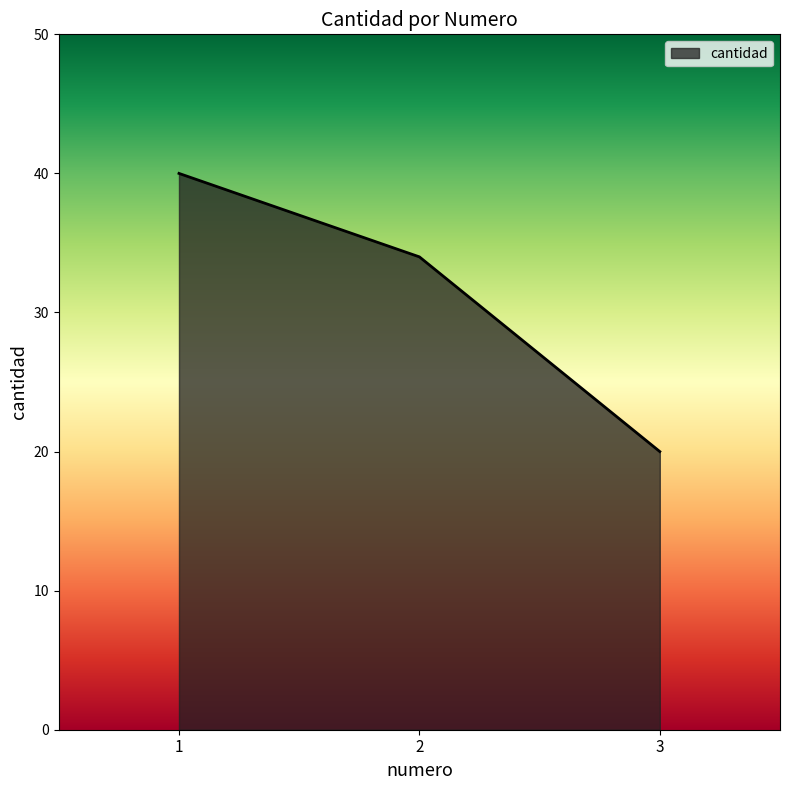

Between 3 and 1, which is larger?

1